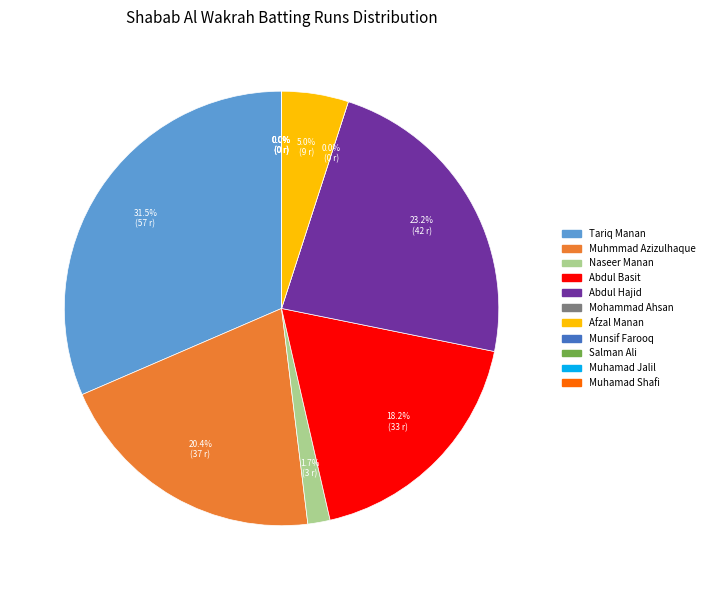

True or false: Salman Ali accounts for 10% of the total.

False